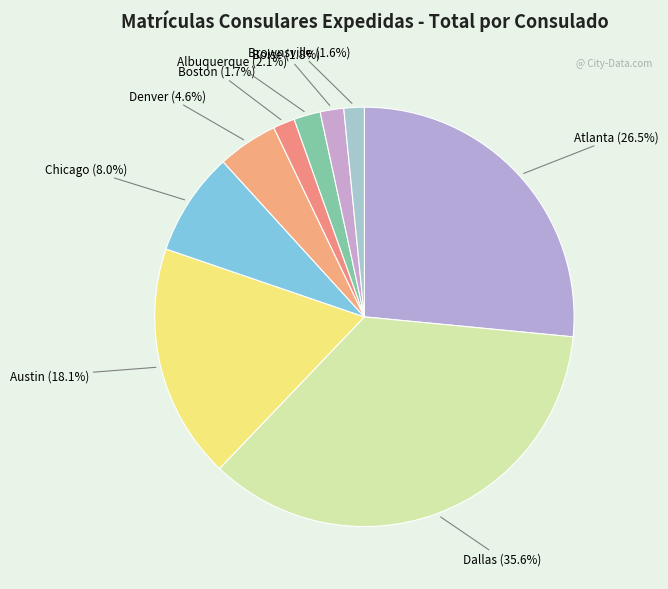

Is there any slice that represents more than half of the pie?

No